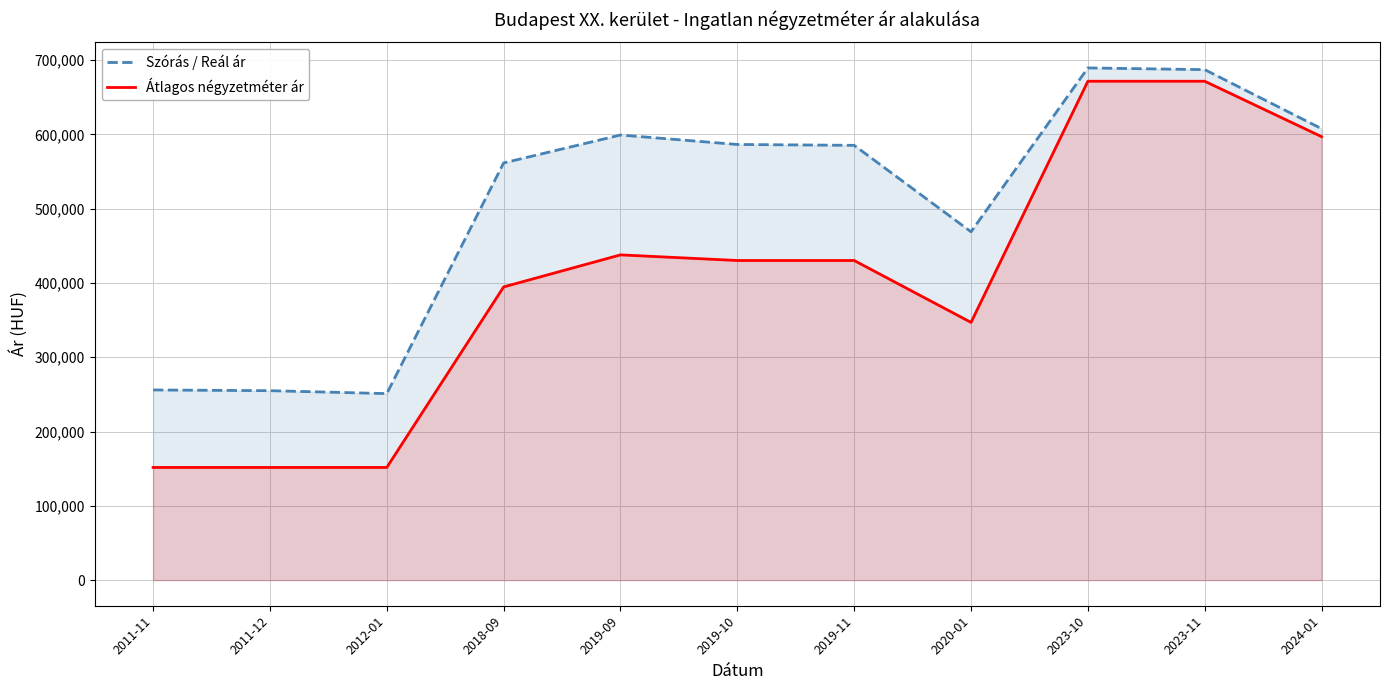

Reading right to left, transcribe all the data shown in this chart.

Szórás / Reál ár: 607739	687250	689556	468960	585342	586515	599243	561680	251110	255043	256027
Átlagos négyzetméter ár: 597014	671641	671641	346969	430303	430303	437878	394736	151692	151692	151692